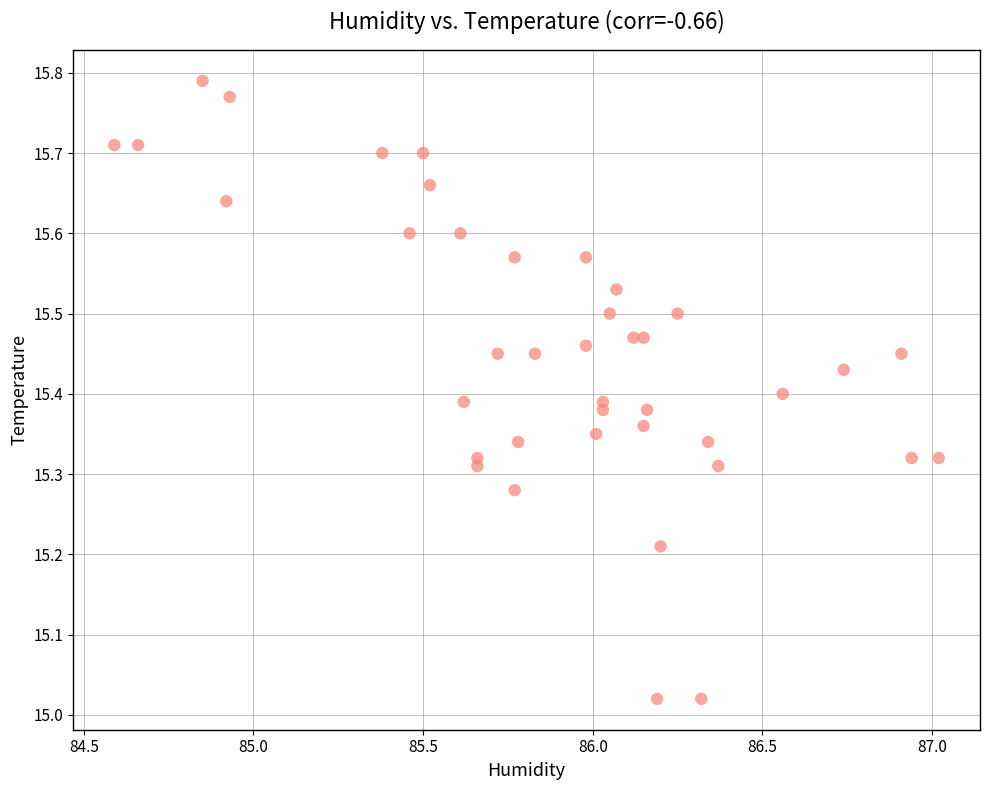

What is the range of Y values (max minus min)?

0.8